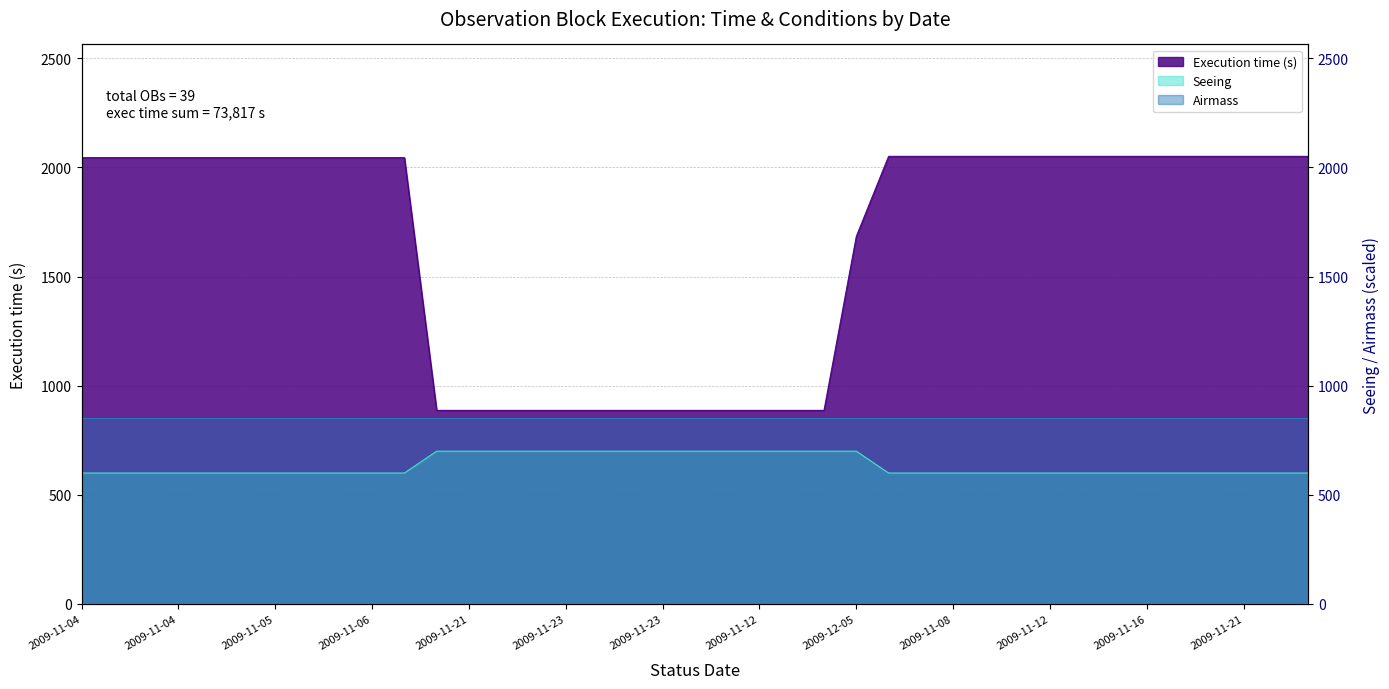

Which category has the lowest value across all series?

2009-11-04